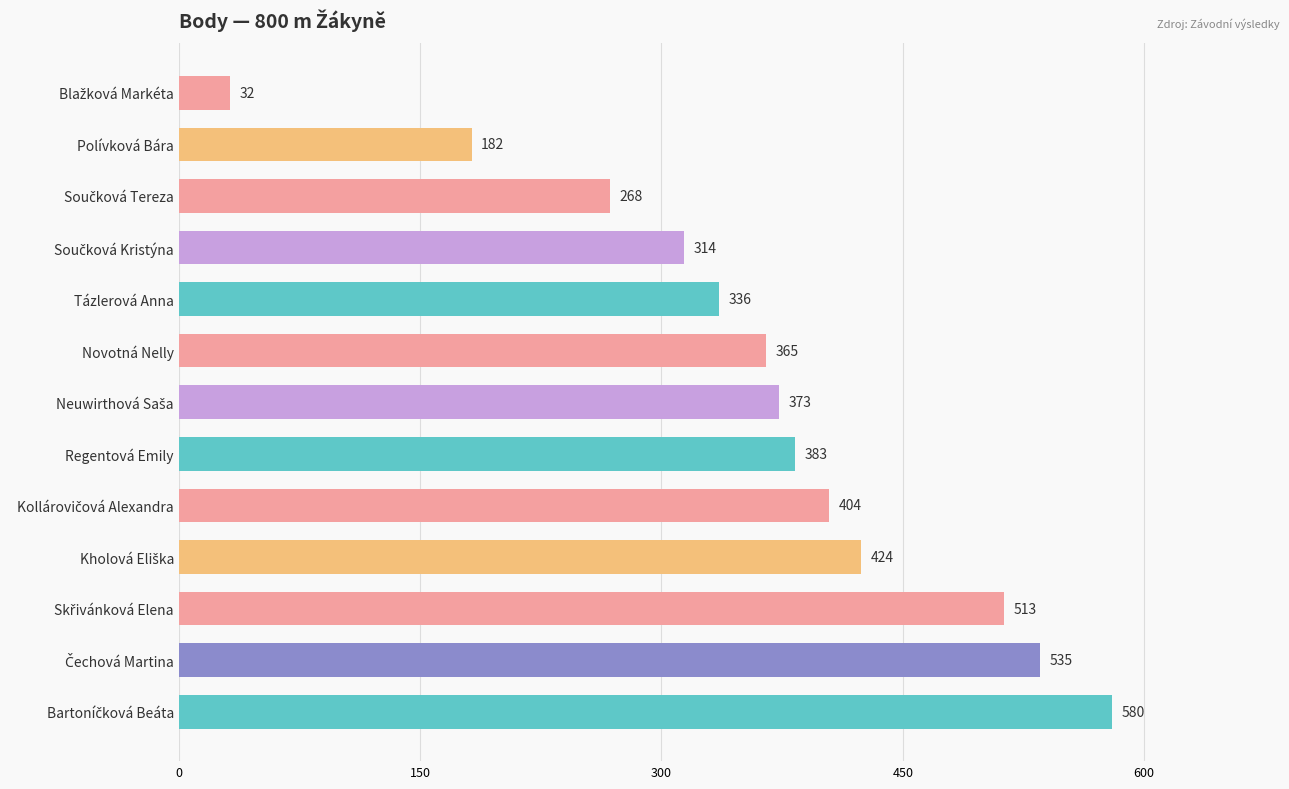

The chart shows a value of 113 at Polívková Bára. True or false?

False